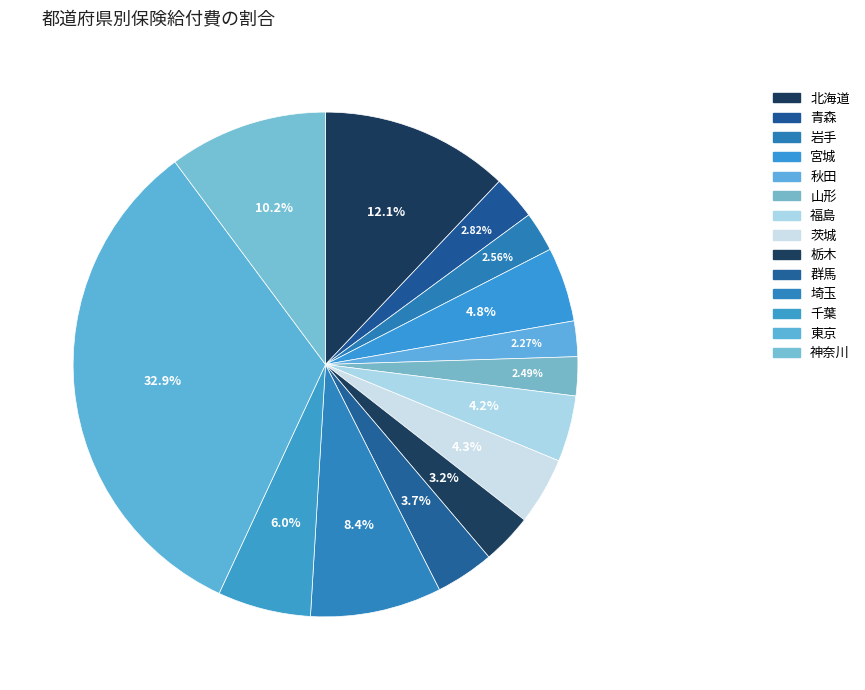

Is it true that 神奈川 is 10% of the pie?

True